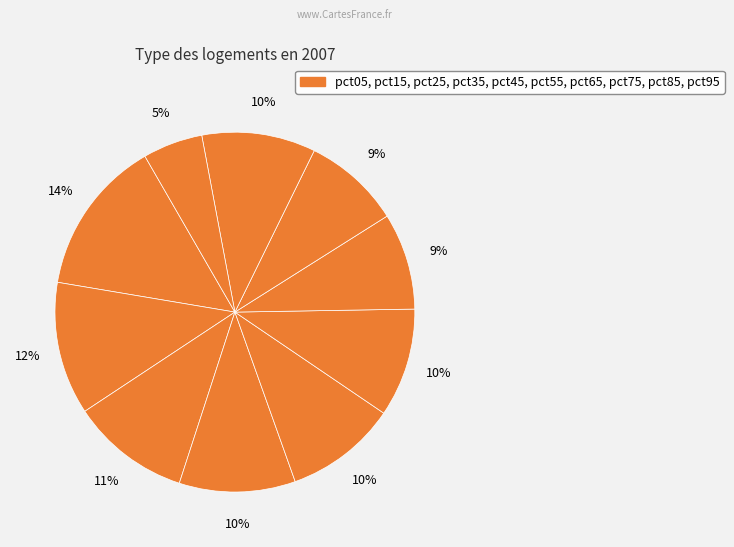

What is the smallest slice in the pie chart?

pct95